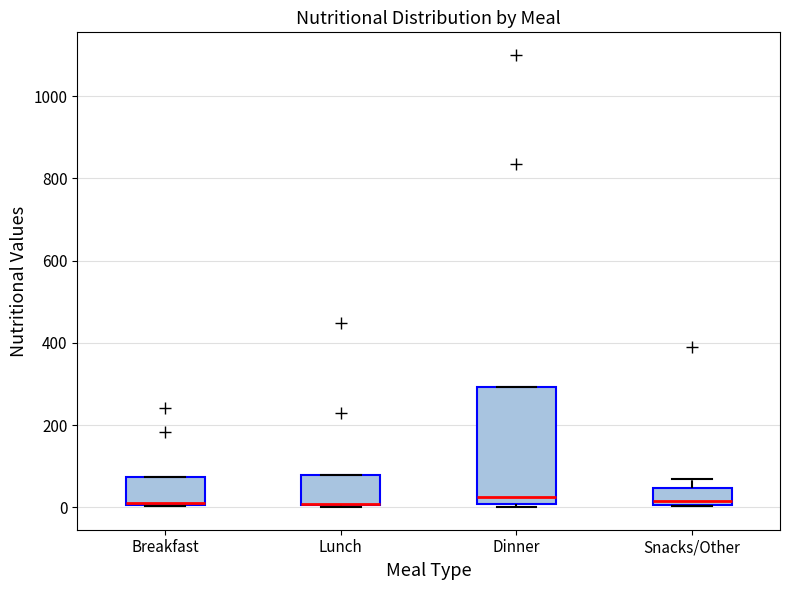

Where does the median line of the box for Snacks/Other sit on the y-axis? The values are not printed on the chart, so give them approximately, as read against the axis.

20